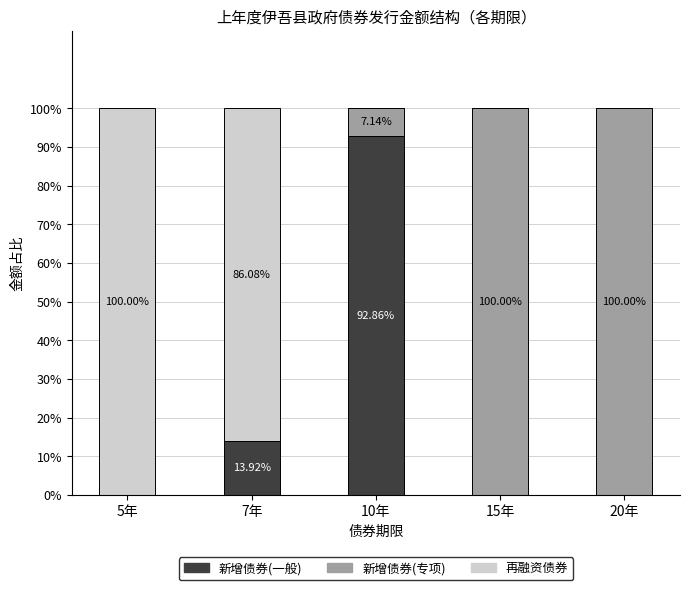

What is the total value across all series at 20年?

100.0